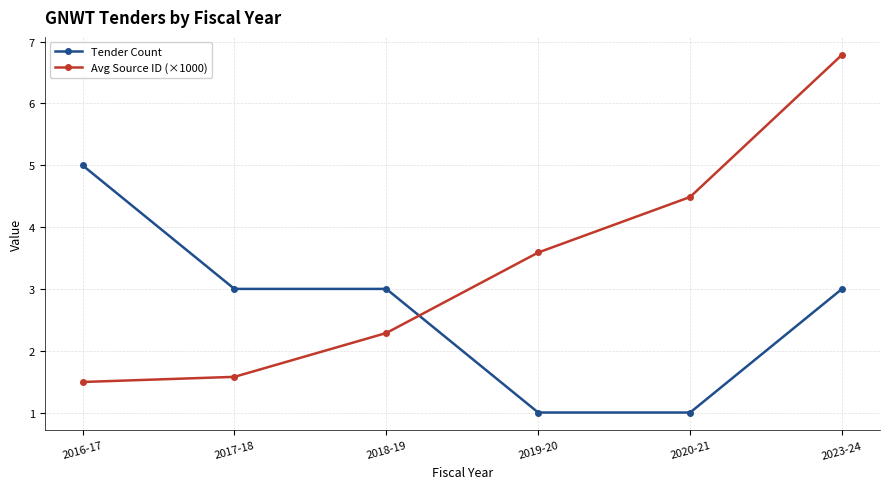

Is this an area chart (filled region under the line)?

No